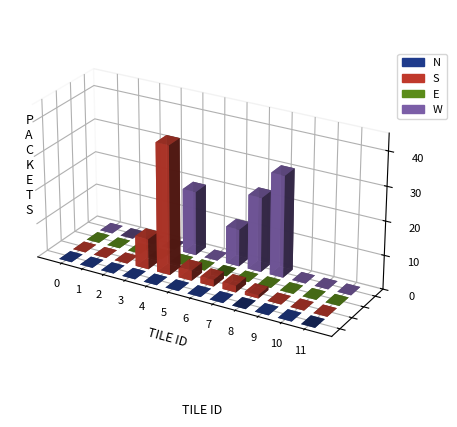

Reading right to left, transcribe all the data shown in this chart.

N: 11=0	10=0	9=0	8=0	7=0	6=0	5=0	4=0	3=0	2=0	1=0	0=0
S: 11=0	10=0	9=0	8=1	7=2	6=2	5=3	4=38	3=9	2=0	1=0	0=0
E: 11=0	10=0	9=0	8=0	7=0	6=0	5=0	4=0	3=0	2=0	1=0	0=0
W: 11=0	10=0	9=0	8=30	7=22	6=11	5=0	4=19	3=0	2=0	1=0	0=0